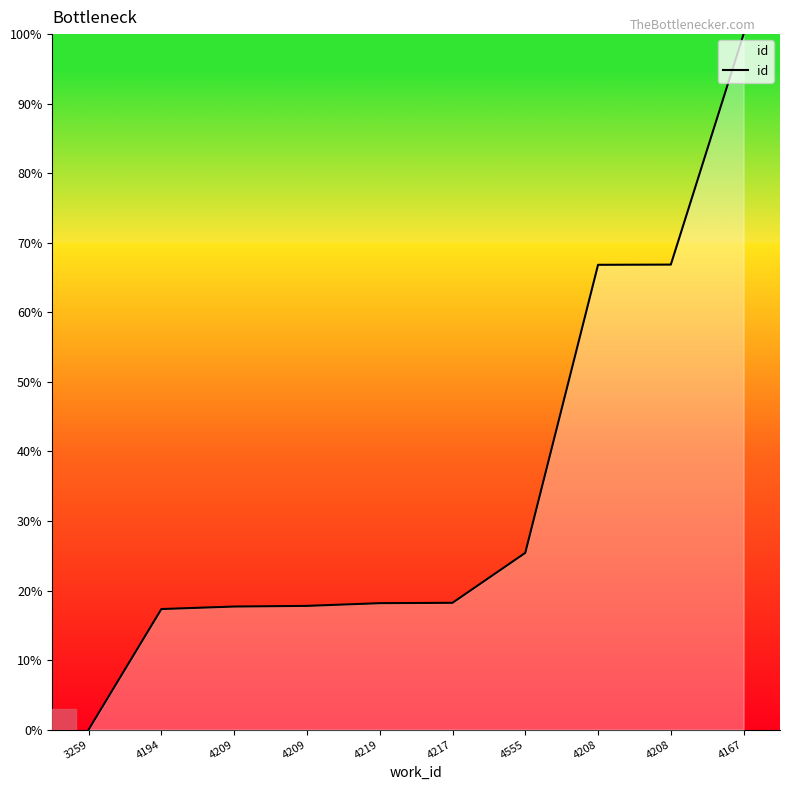

True or false: there are more than 1 points higher than both neighbors.

False